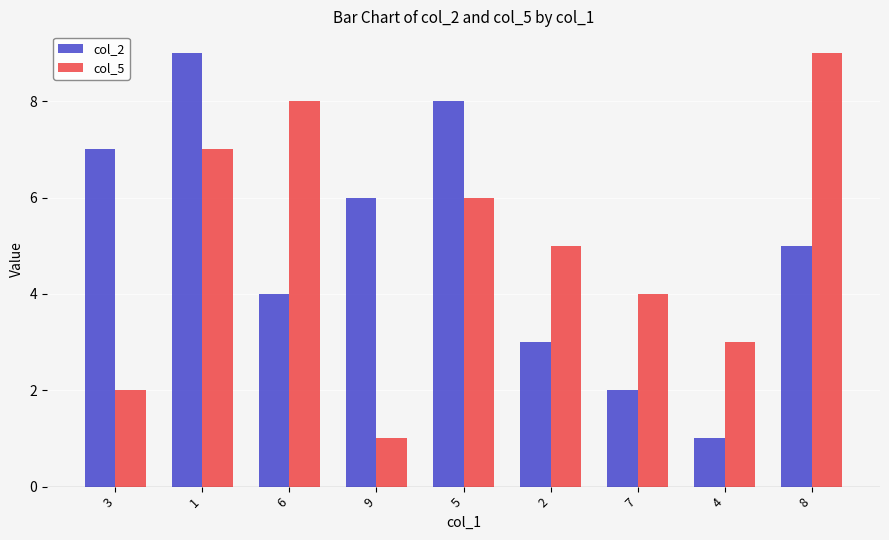

Where does the col_5 series first go above 5?

1